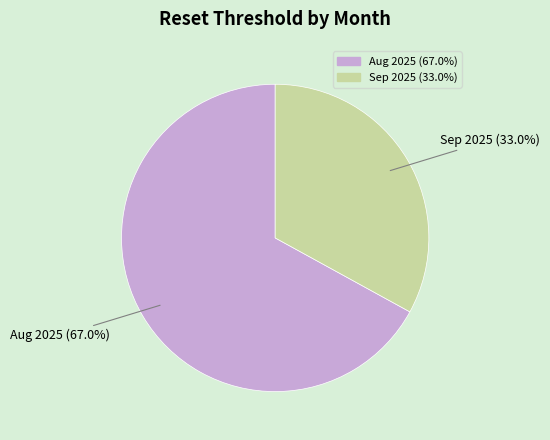

Does any single category account for the majority?

Yes